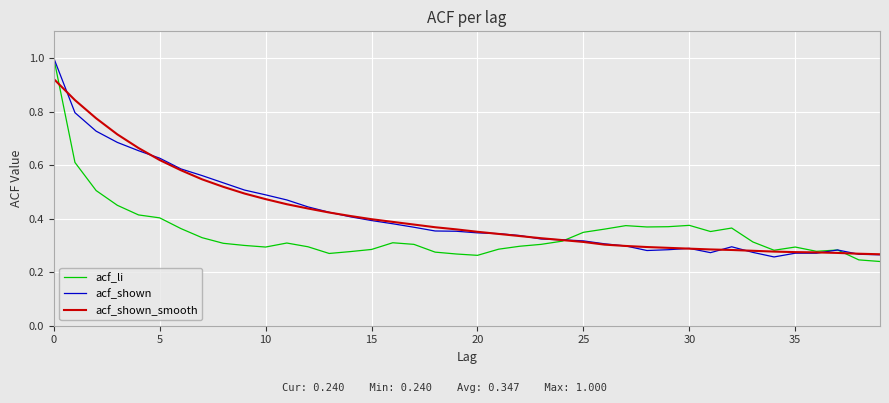

What is the maximum value shown in the chart?

1.0